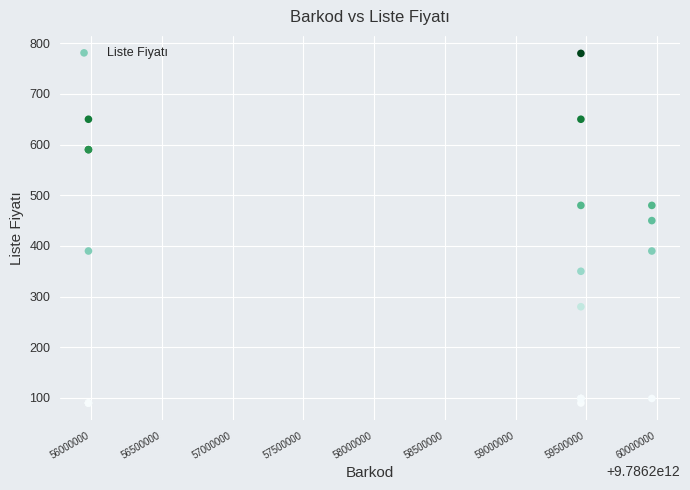

What Y value in the scatter plot is closest to 435?

450